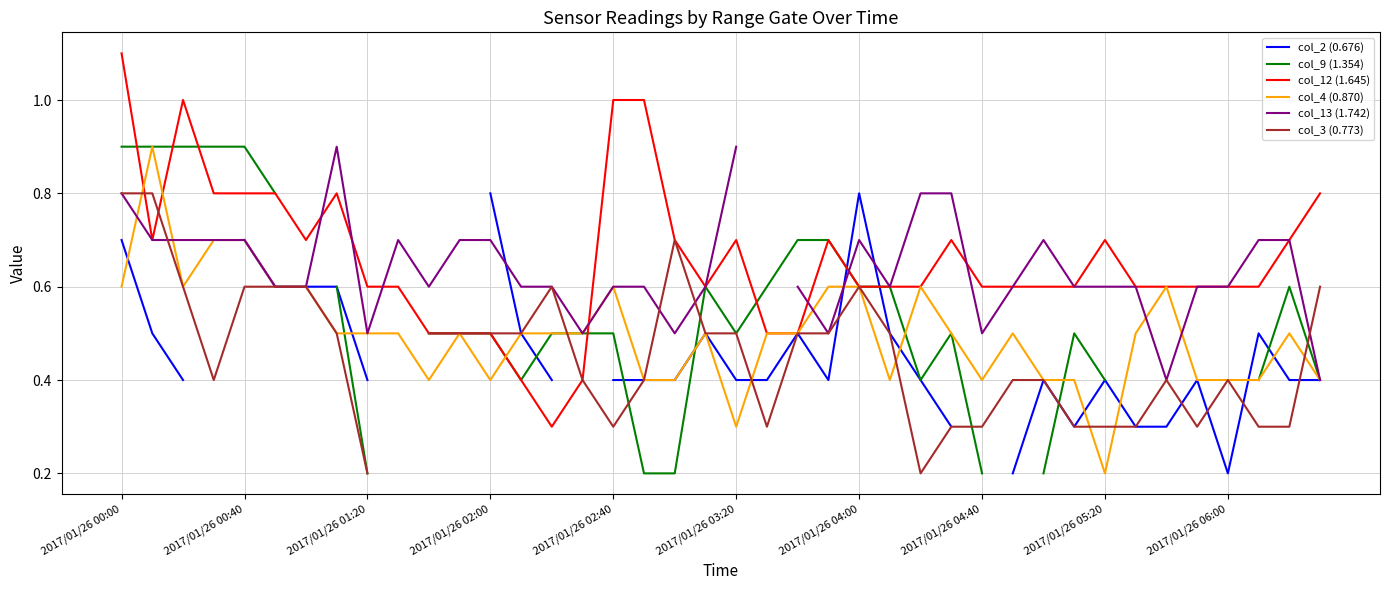

Is this an area chart (filled region under the line)?

No